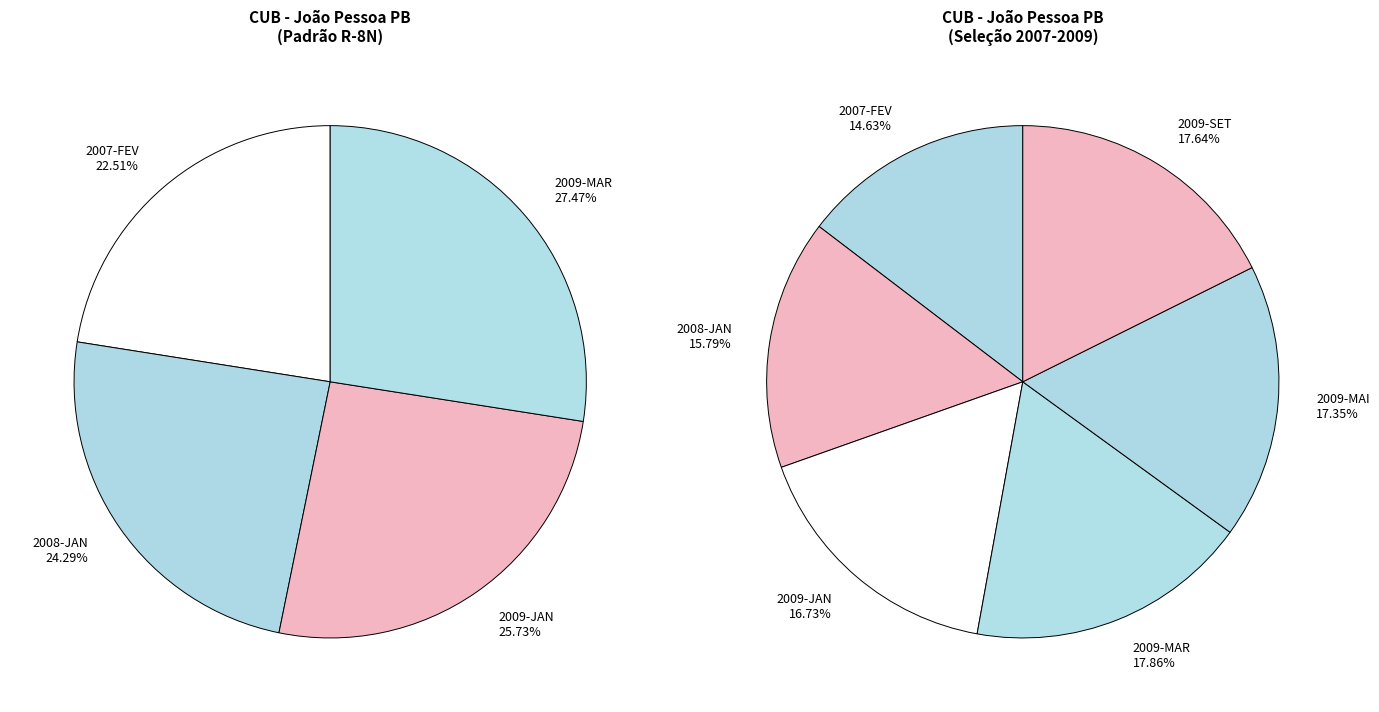

How many segments does this pie chart have?

10